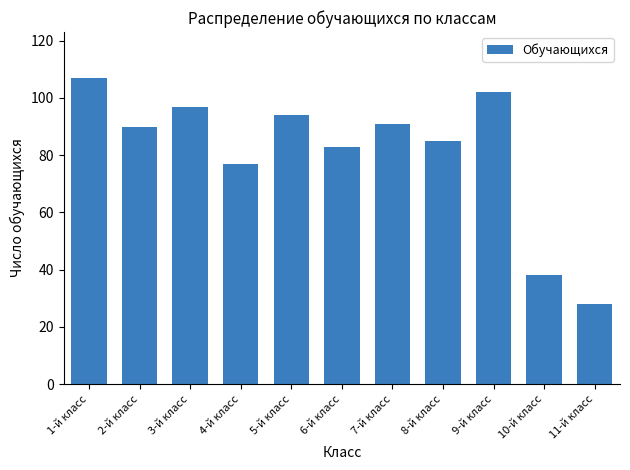

Where is the data nearest to the value 67?

4-й класс